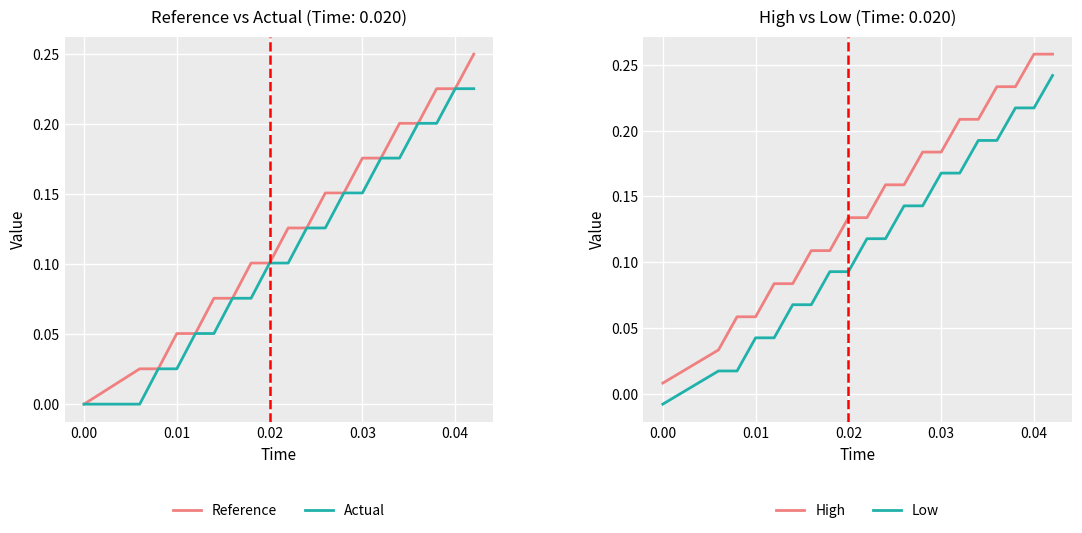

Which series has the largest range (max minus min)?

High